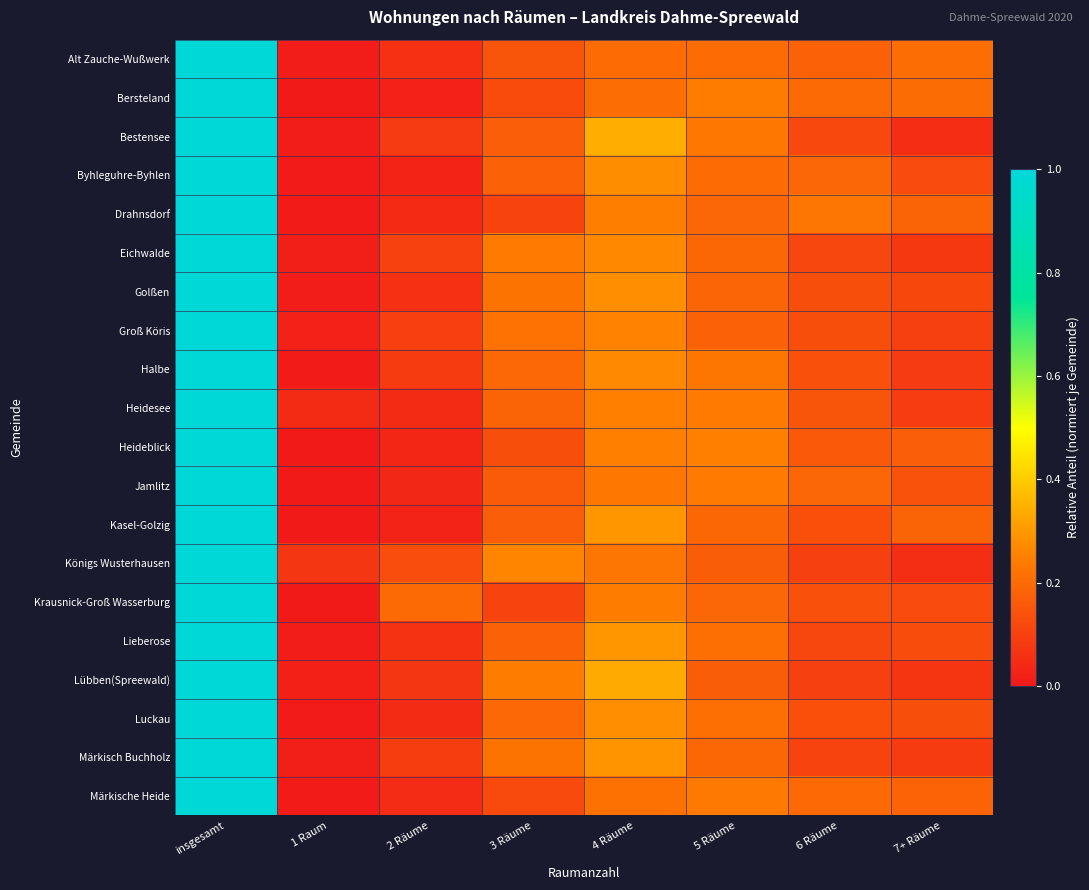

At how many categories does at least one series exceed 0?

8